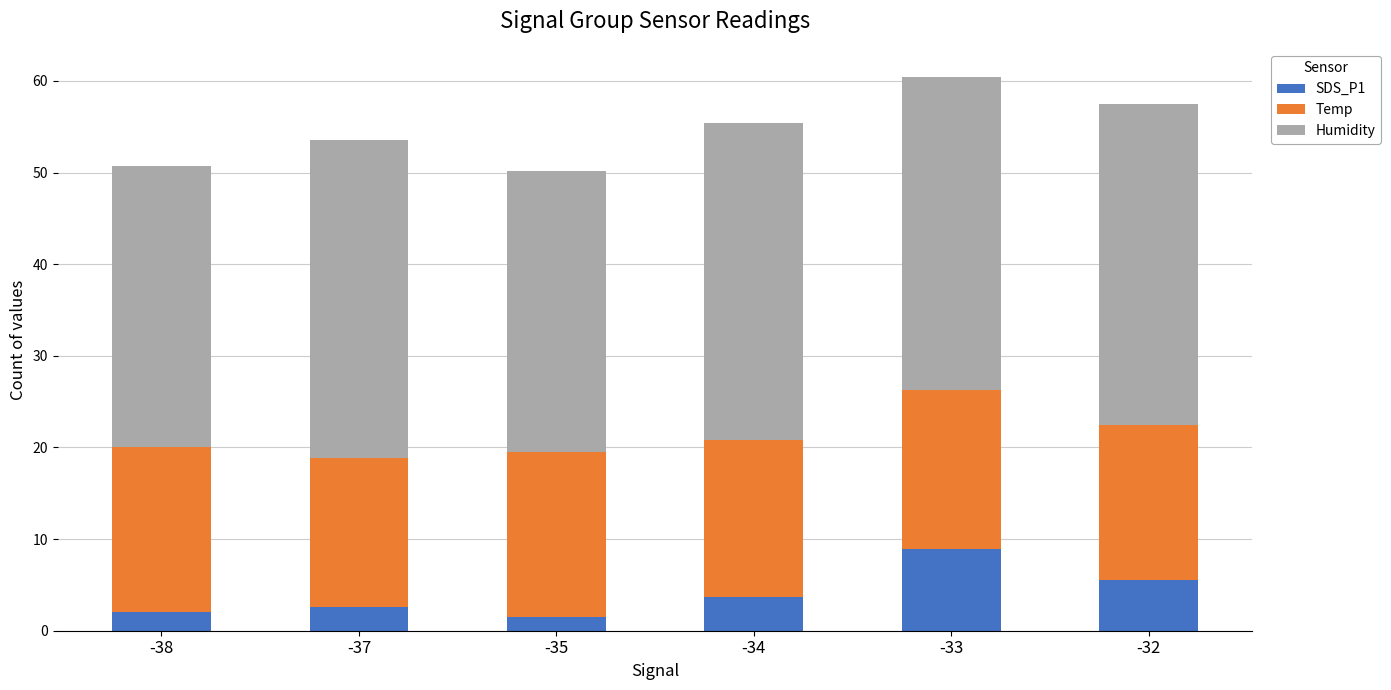

Is it true that SDS_P1 equals 2.0 at -38?

True